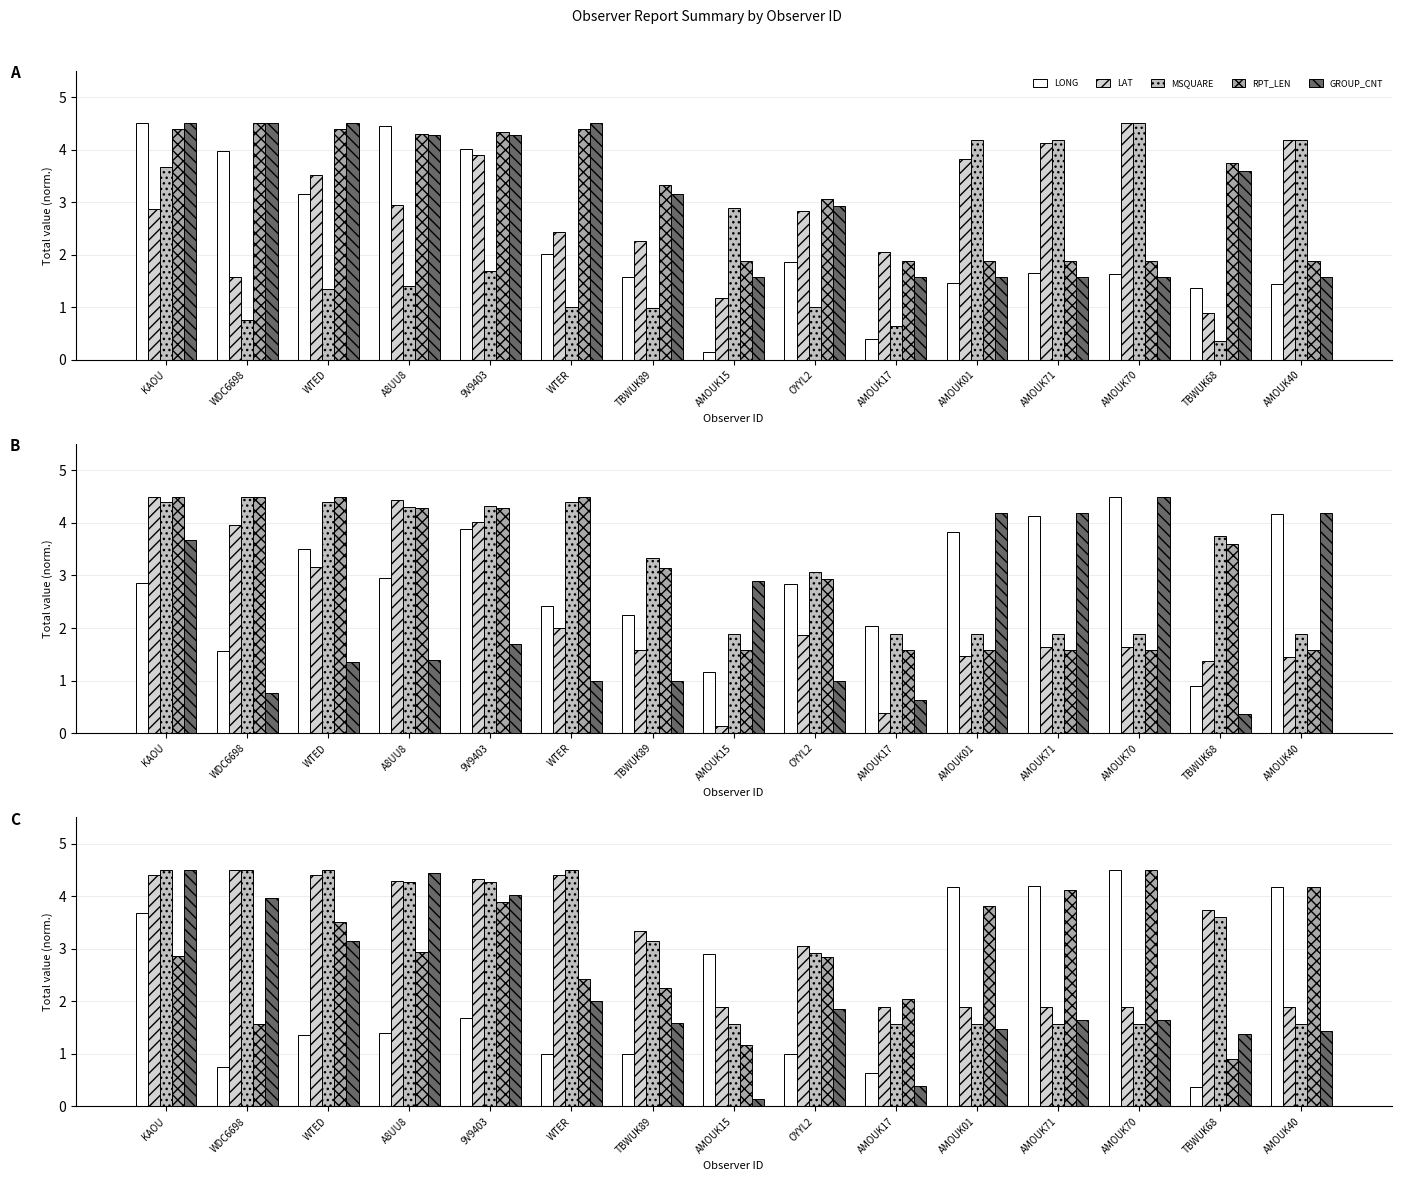

The value of RPT_LEN at AMOUK17 is 1.9. True or false?

True